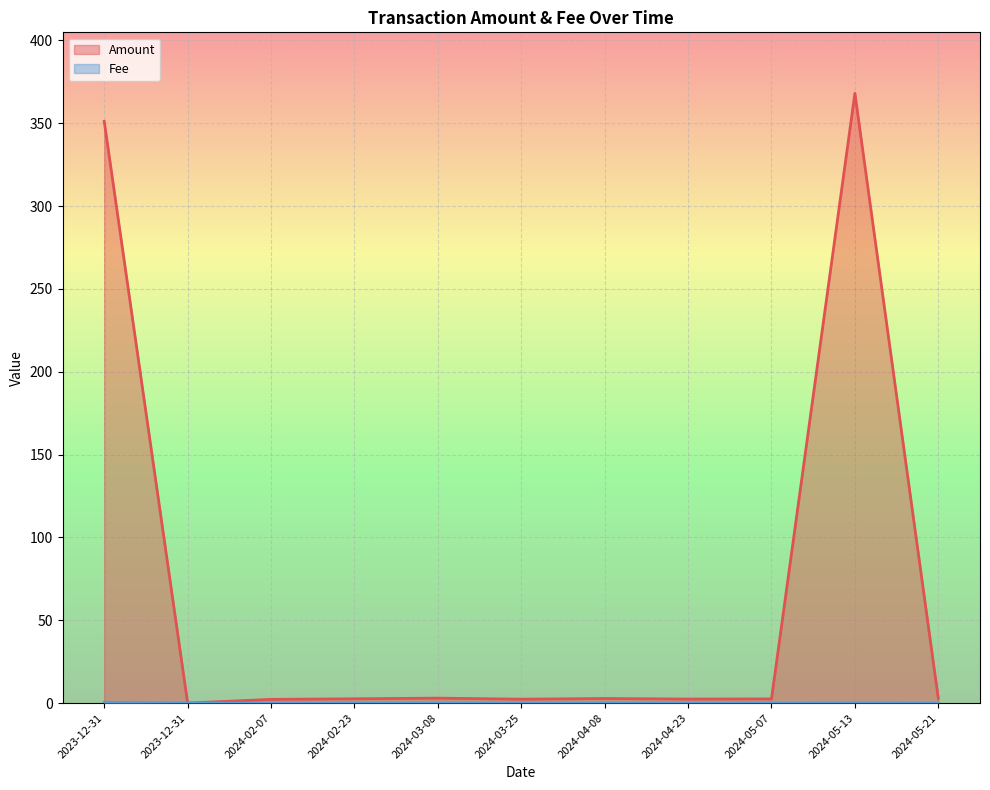

At which category does the chart reach its peak across all series?

2024-05-13